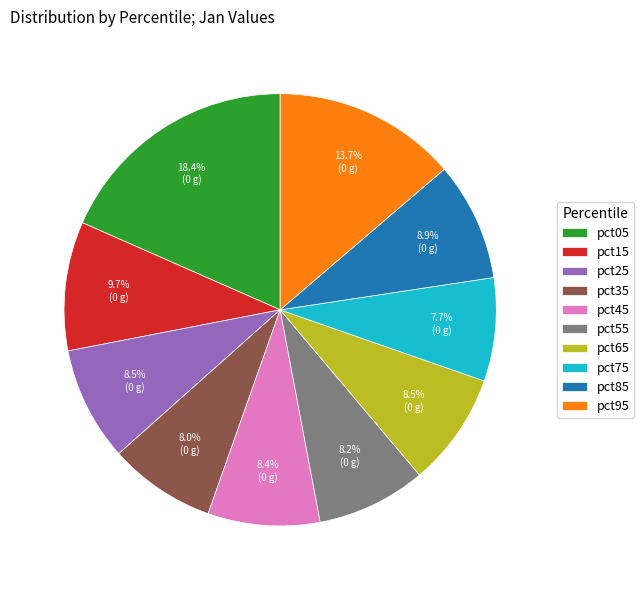

To the nearest percent, what portion does pct35 represent?

8%